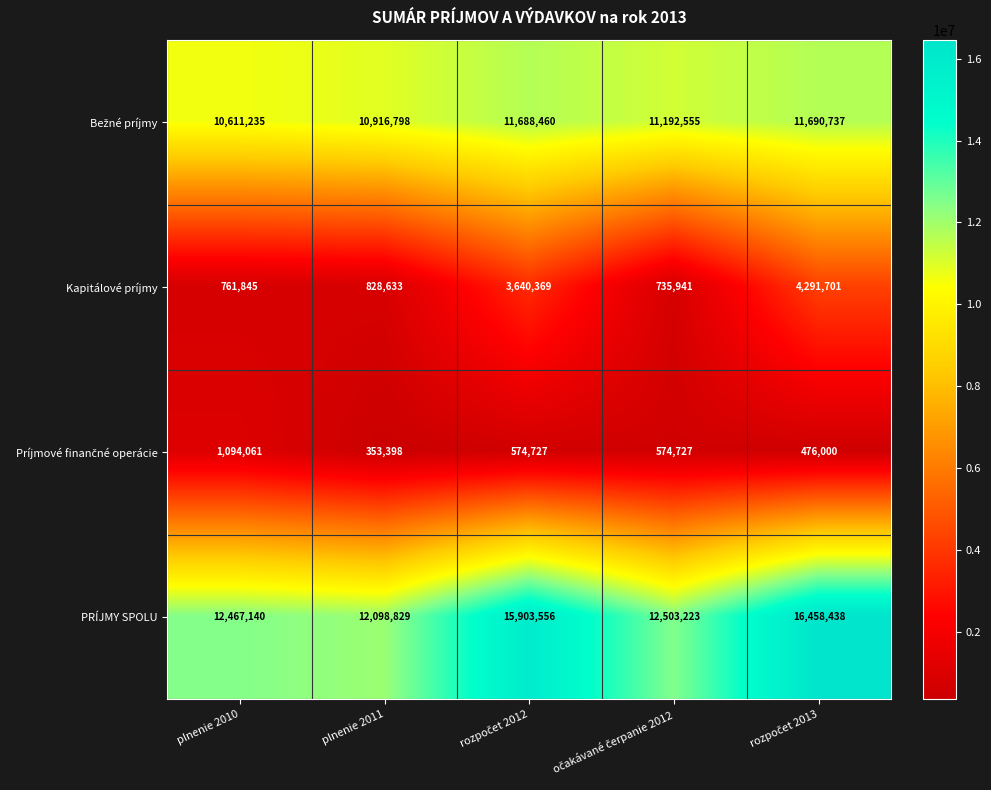

What is the smallest value displayed?

353398